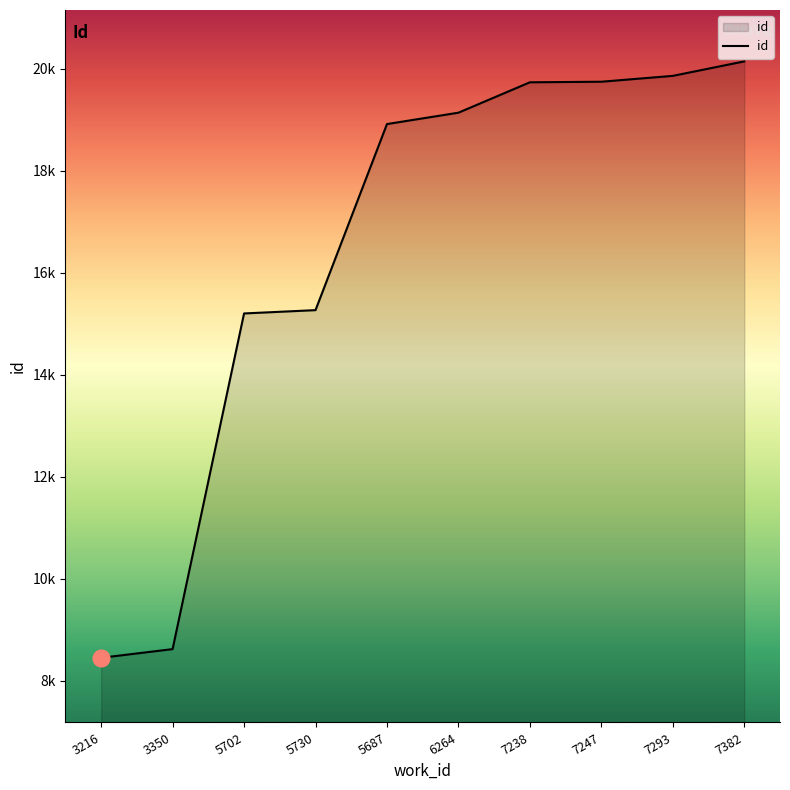

Does the chart have visible grid lines?

No